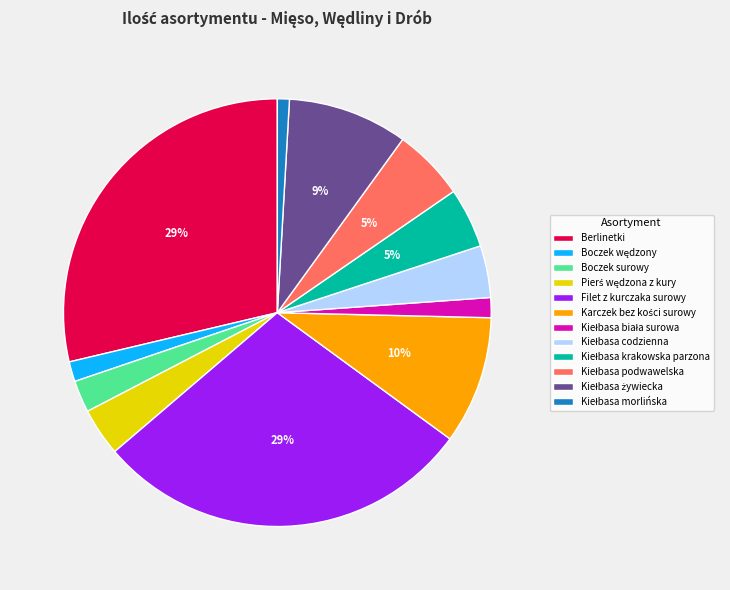

True or false: Boczek surowy accounts for 14% of the total.

False